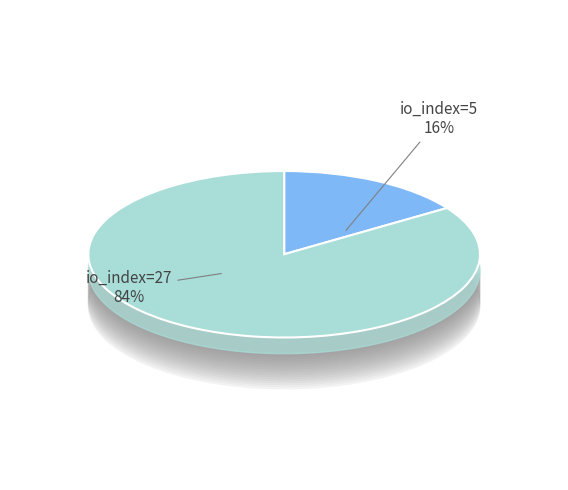

What percentage do io_index=27 and io_index=5 together represent?

100.0%